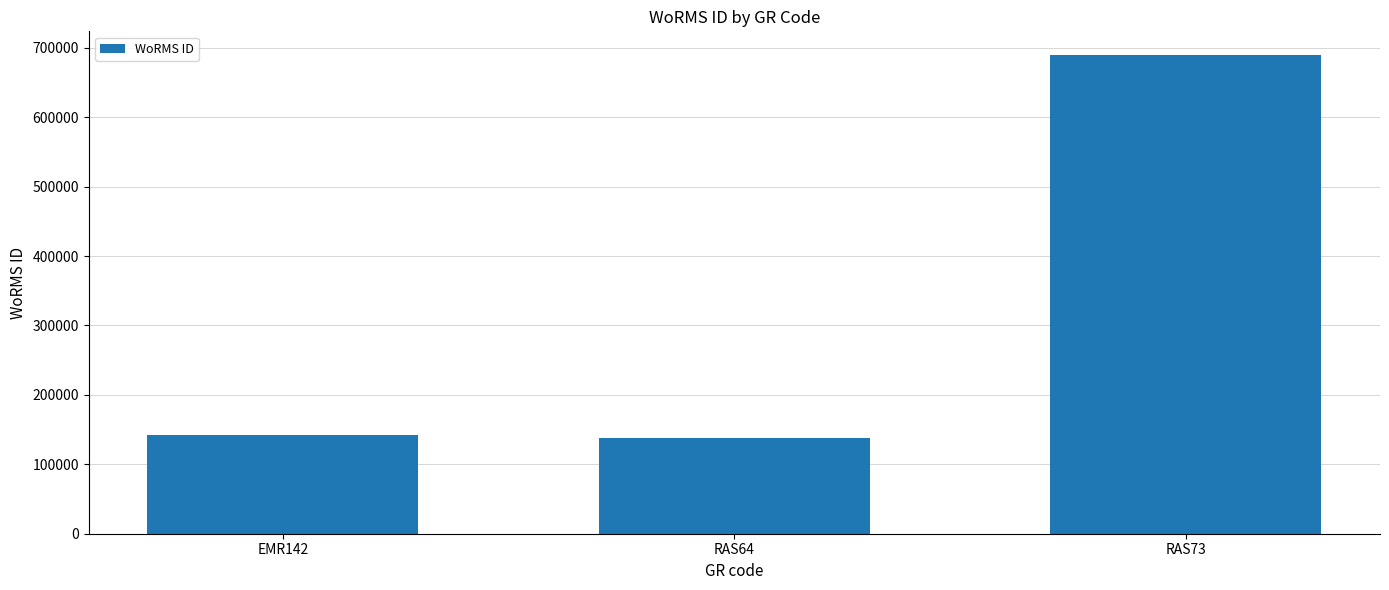

At which label is the value closest to 413883?

EMR142